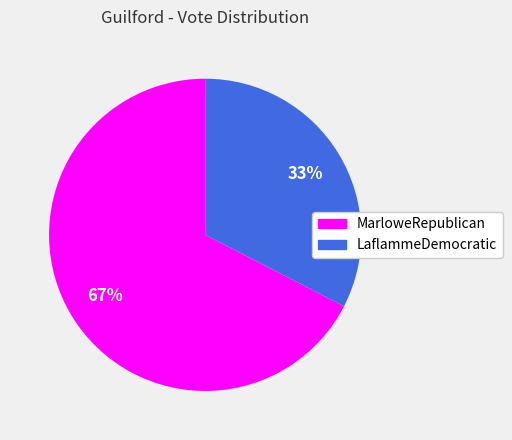

What is the ratio of the value at LaflammeDemocratic to the value at MarloweRepublican?

0.5